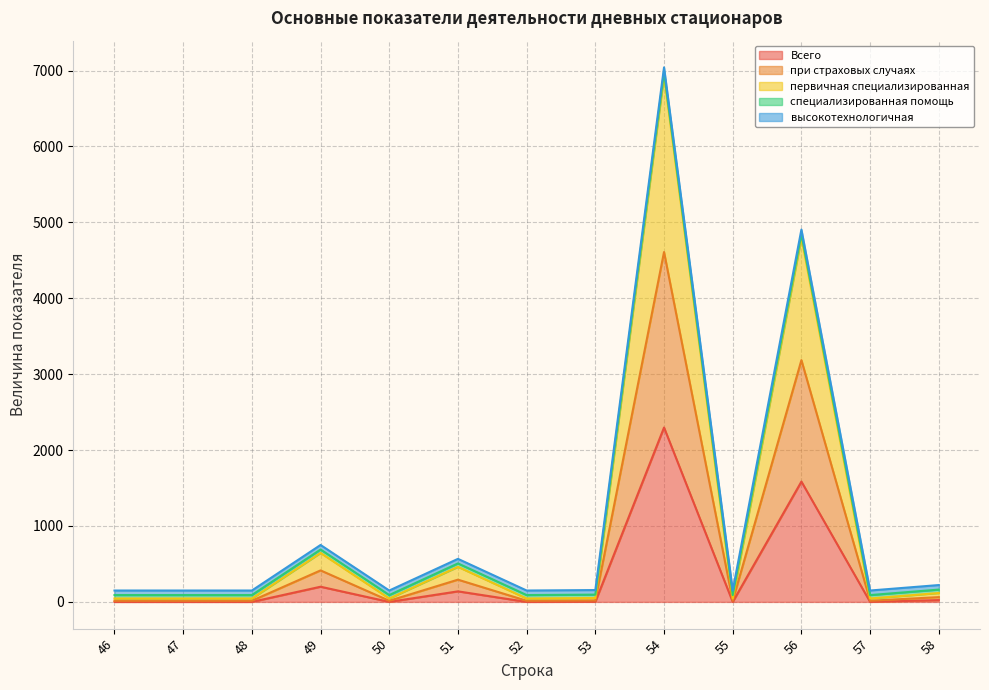

How many interior local peaks does the Всего series have?

4